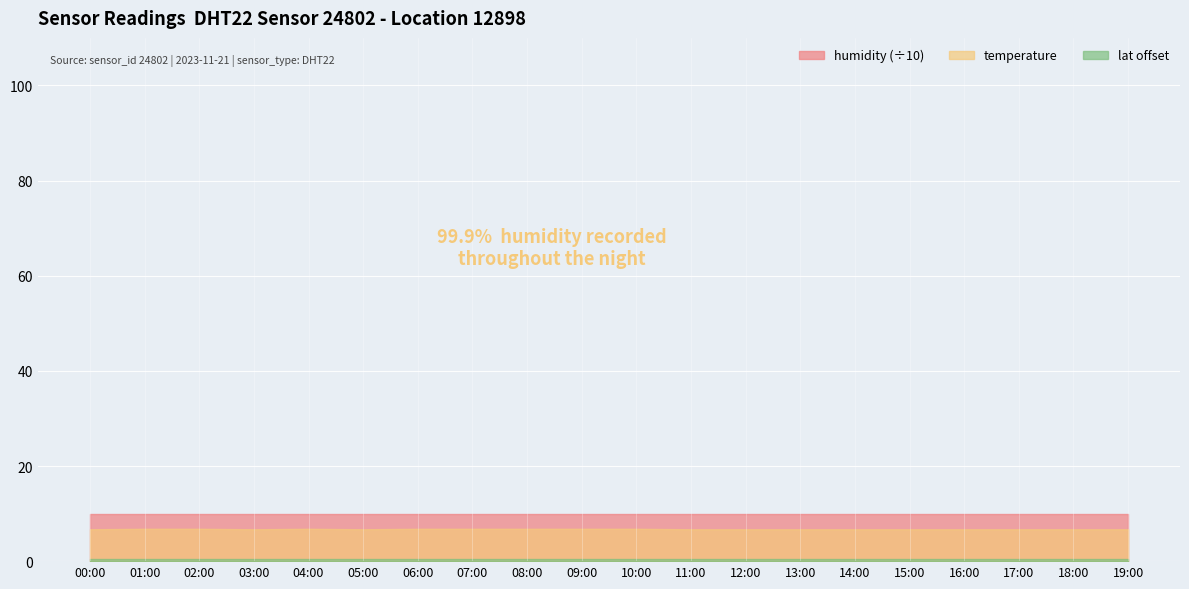

What is the label of the 4th point from the right?

16:00